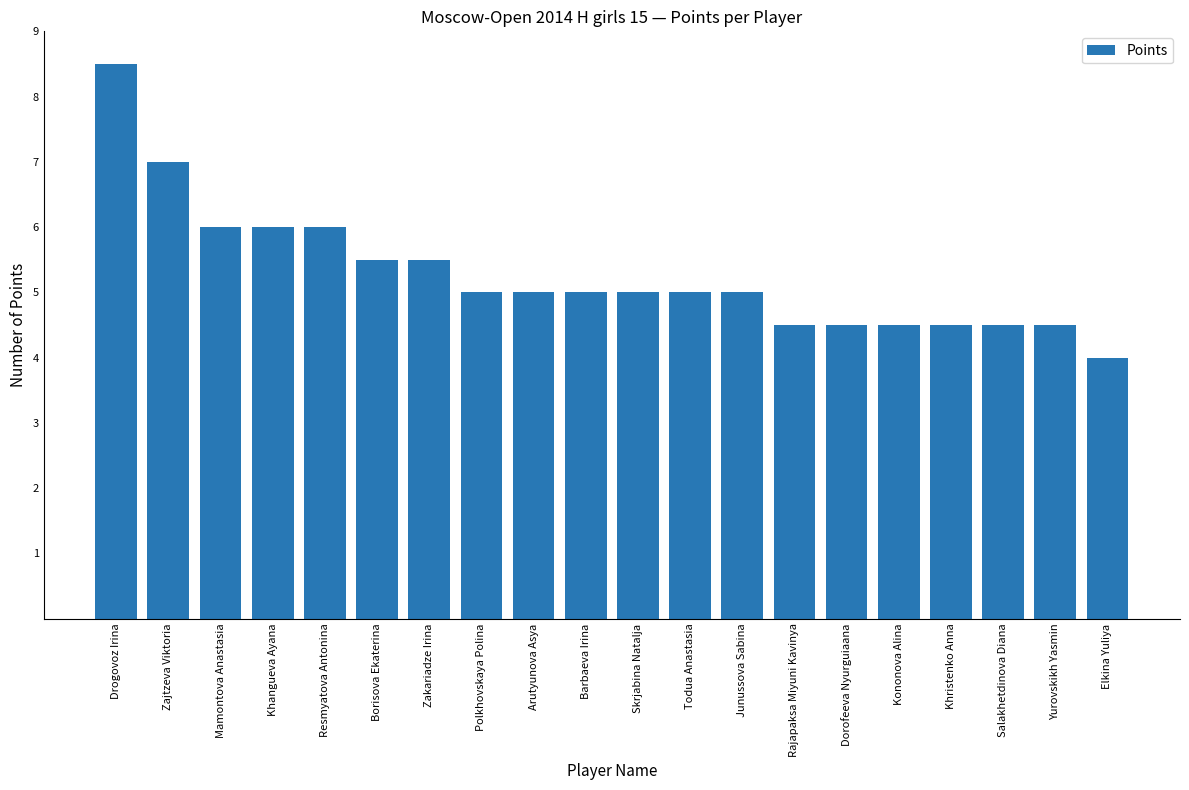

What is the value of the 1st bar from the left?

8.5